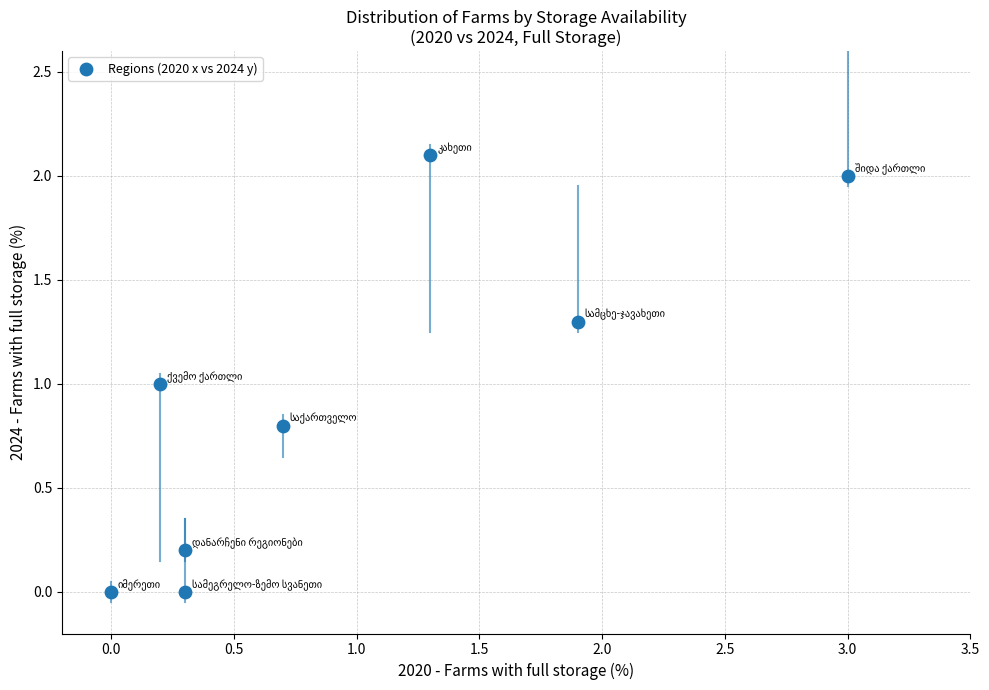

What is the average Y value?

0.9